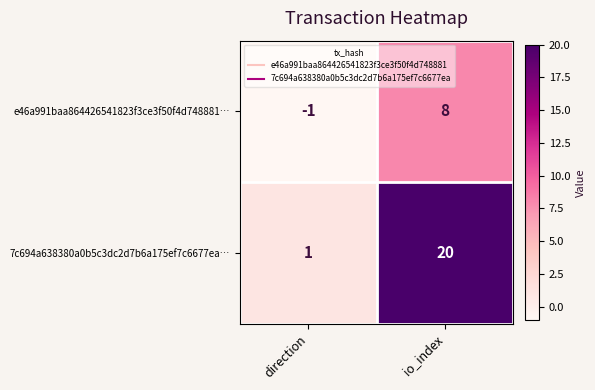

The 7c694a638380a0b5c3dc2d7b6a175ef7c6677ea… series shows 20 at io_index. True or false?

True